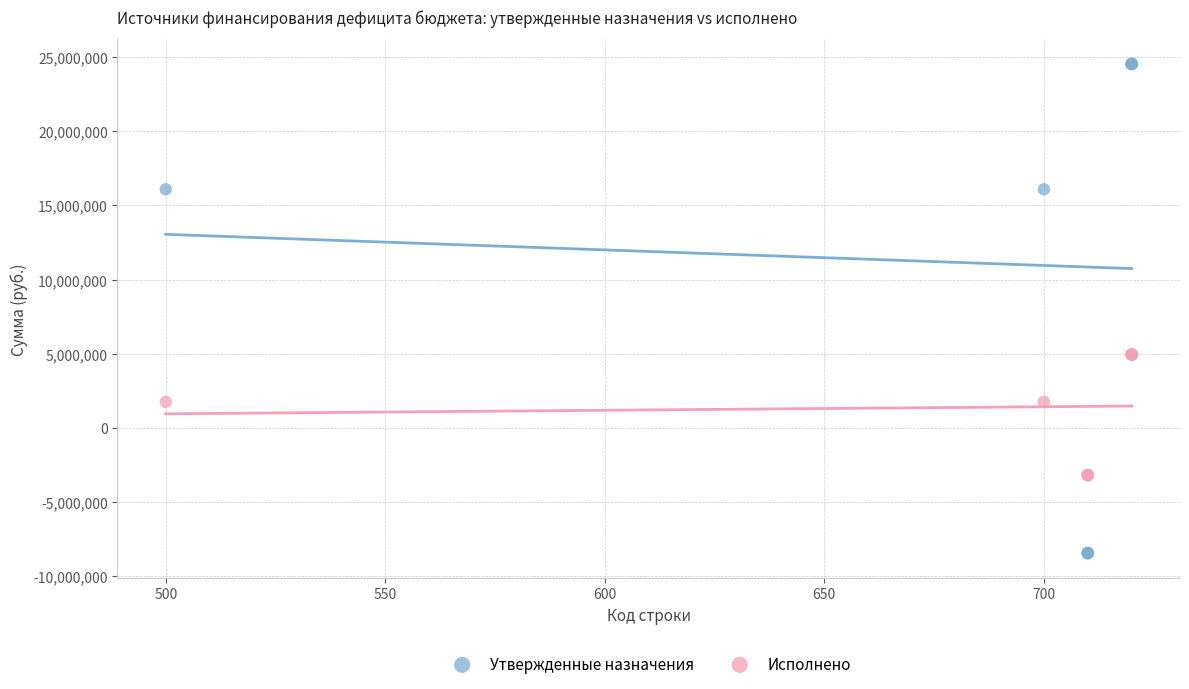

Which series has the widest spread of Y values?

Утвержденные назначения